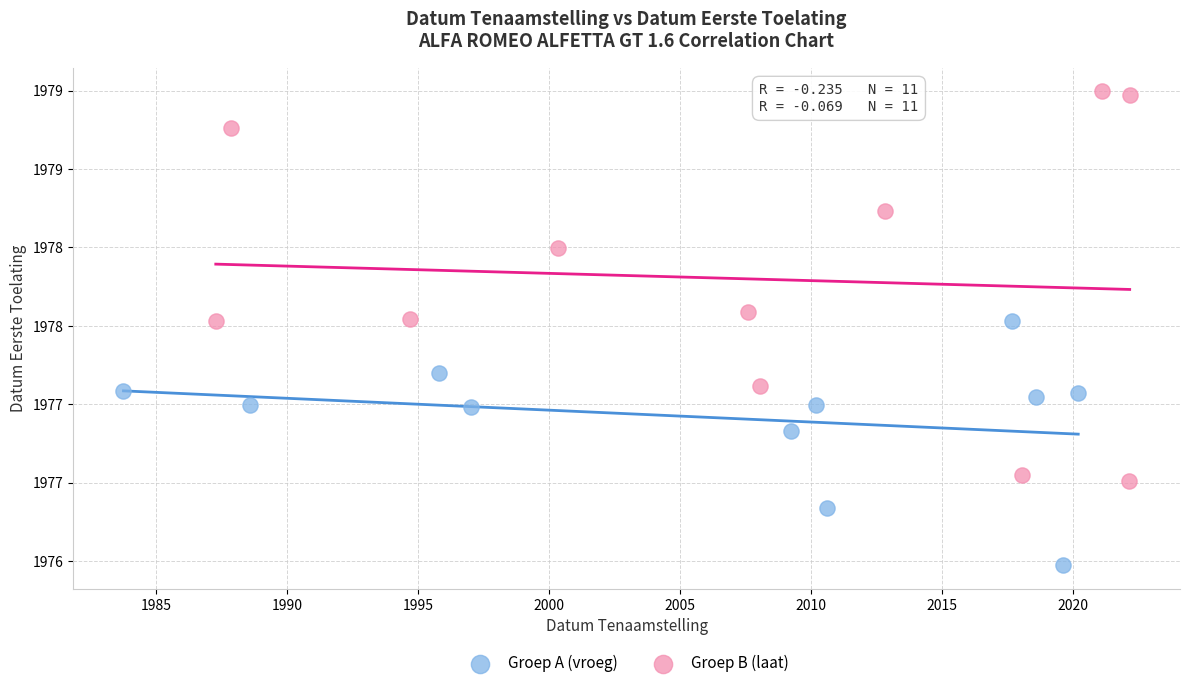

What are all the series names shown in the legend?

Groep A (vroeg), Groep B (laat)